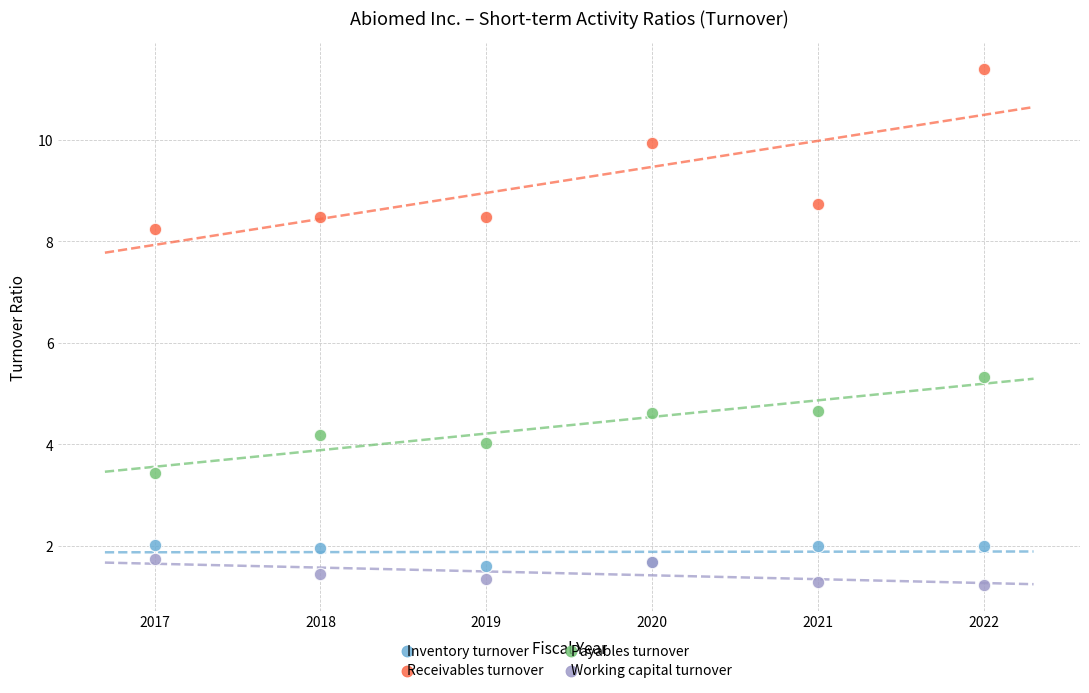

Which series contains the lowest Y value?

Working capital turnover